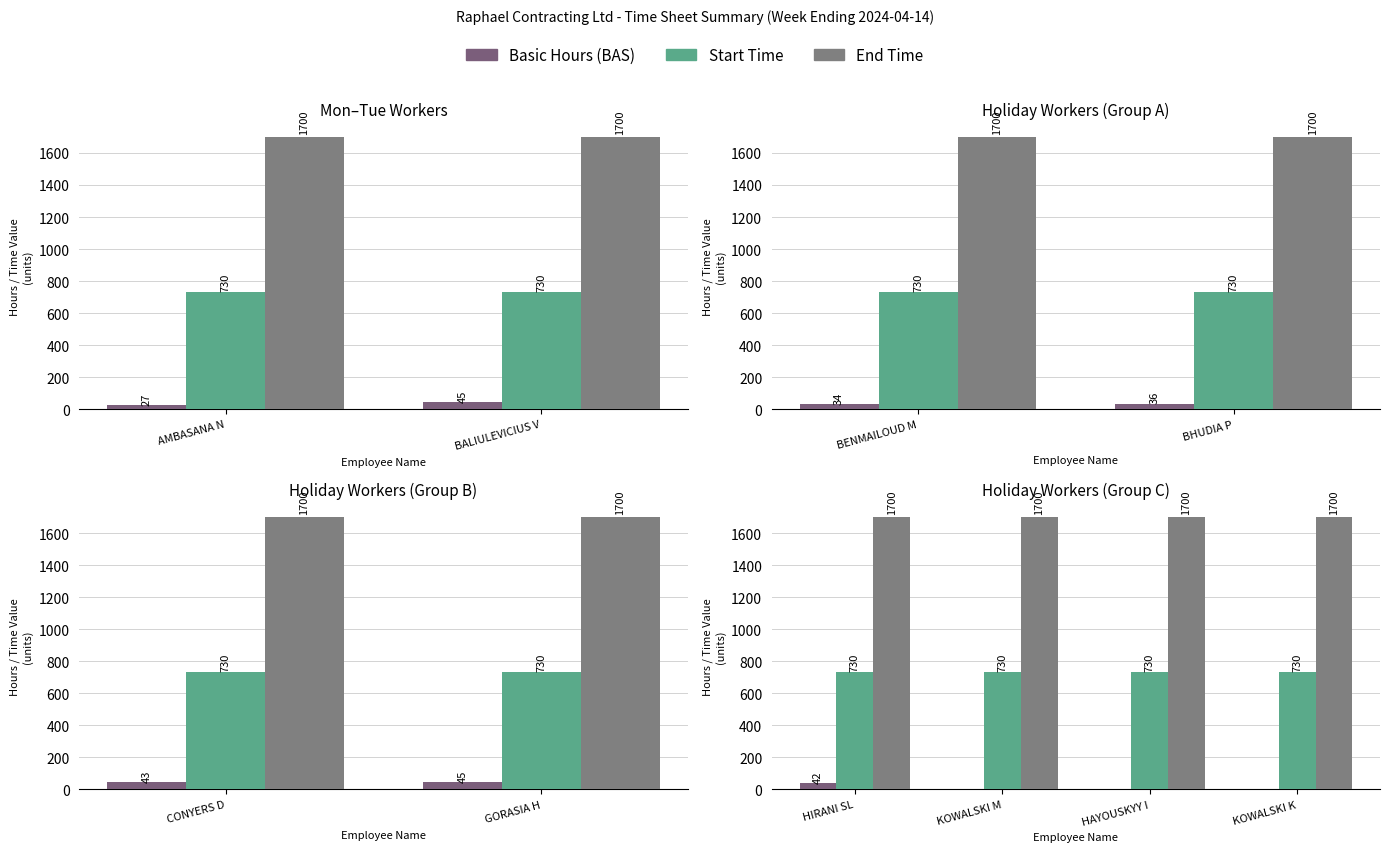

Does the chart contain stacked bars?

No